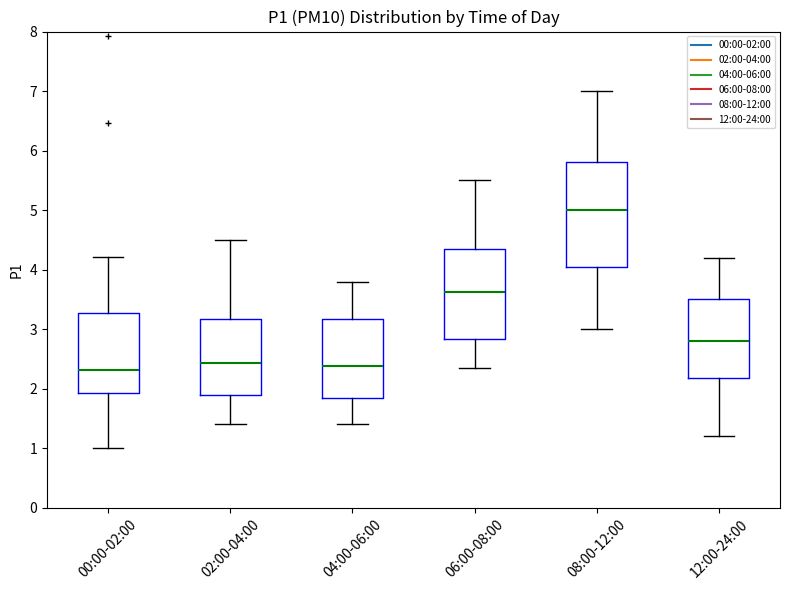

Comparing the boxes themselves (not the whiskers), which one is the tallest?

08:00-12:00